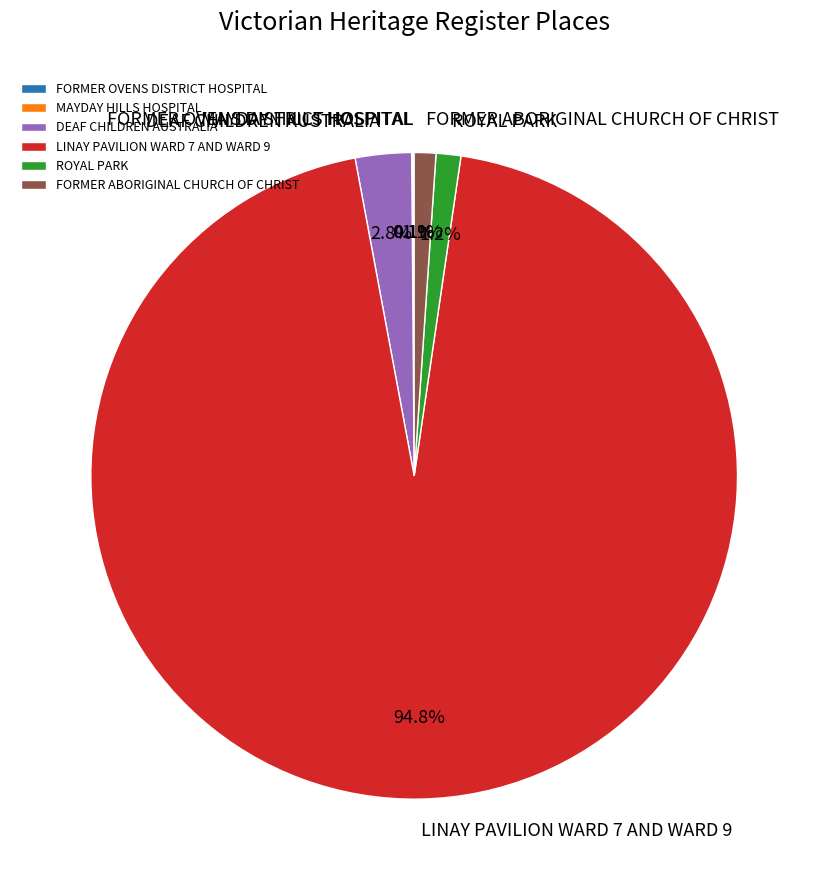

Is it true that ROYAL PARK is 1% of the pie?

True